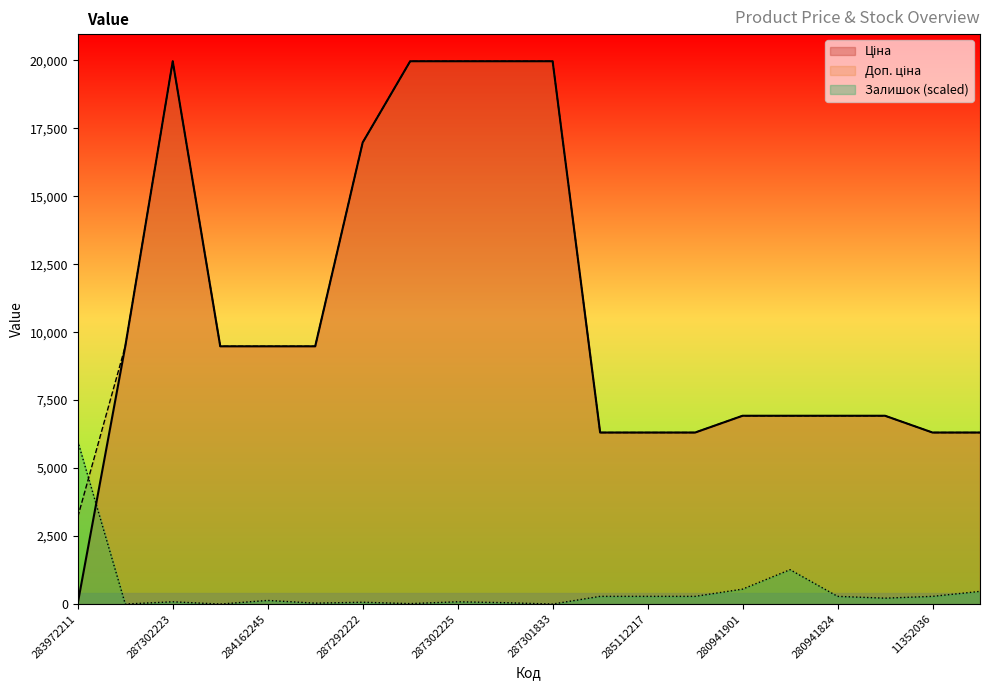

Which series changed the most between 287302223 and 287292222?

Ціна